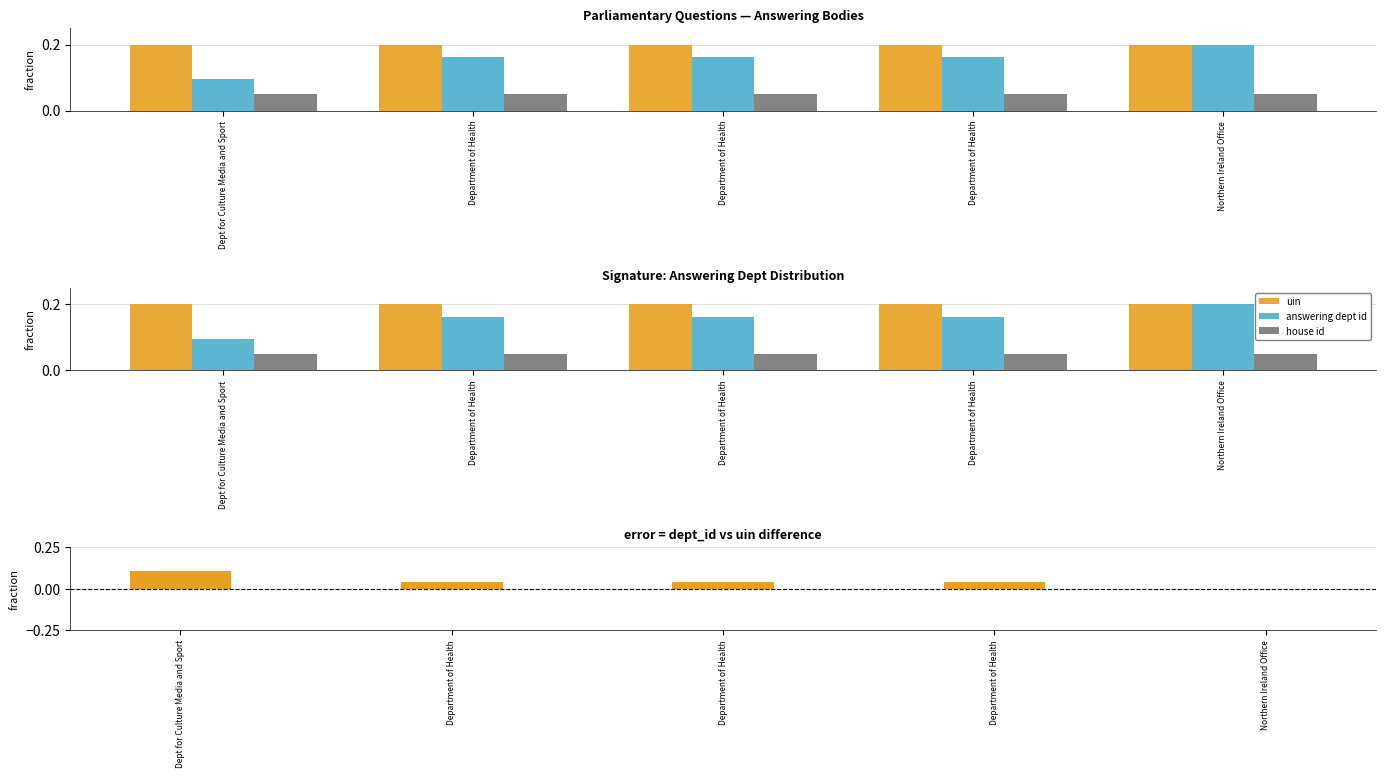

At which category does the chart reach its peak across all series?

Department of Health